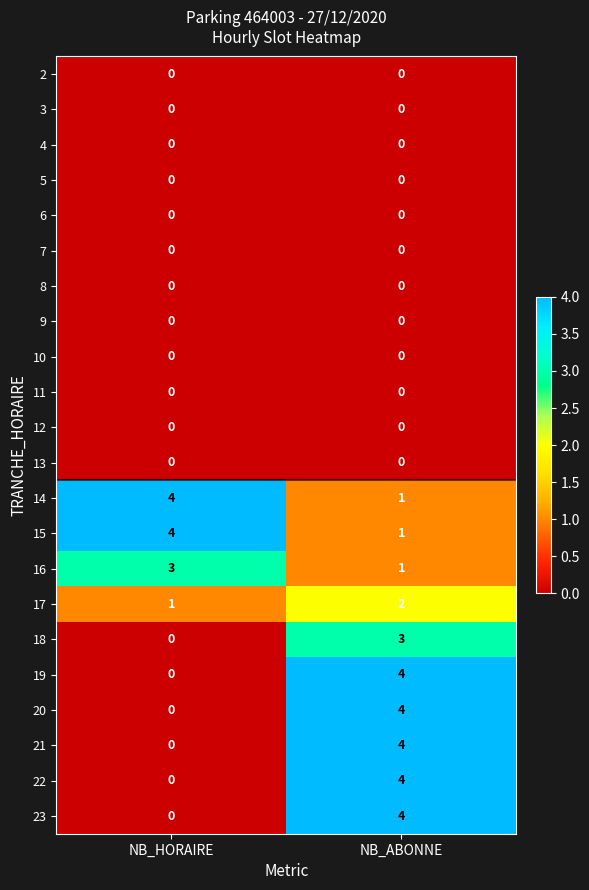

What is the spread (max minus min) of values at NB_ABONNE?

4